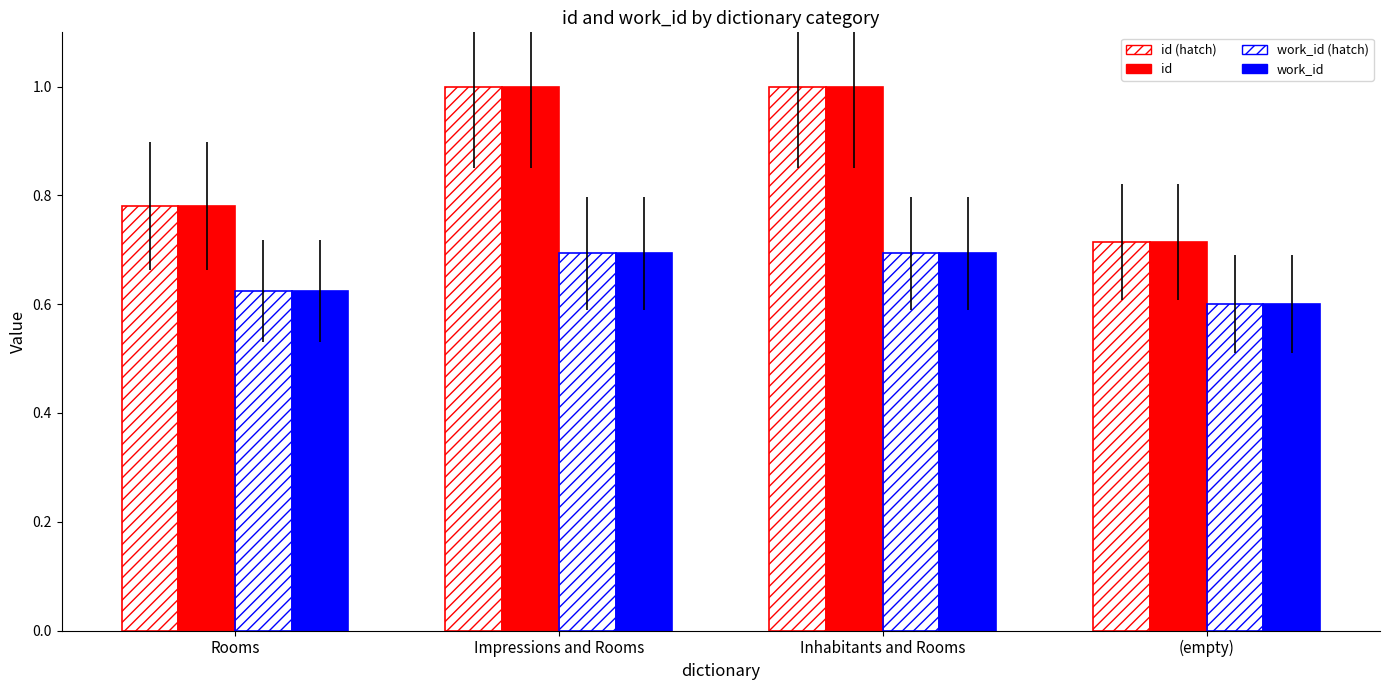

How many work_id (hatch) values are between 0 and 1?

4